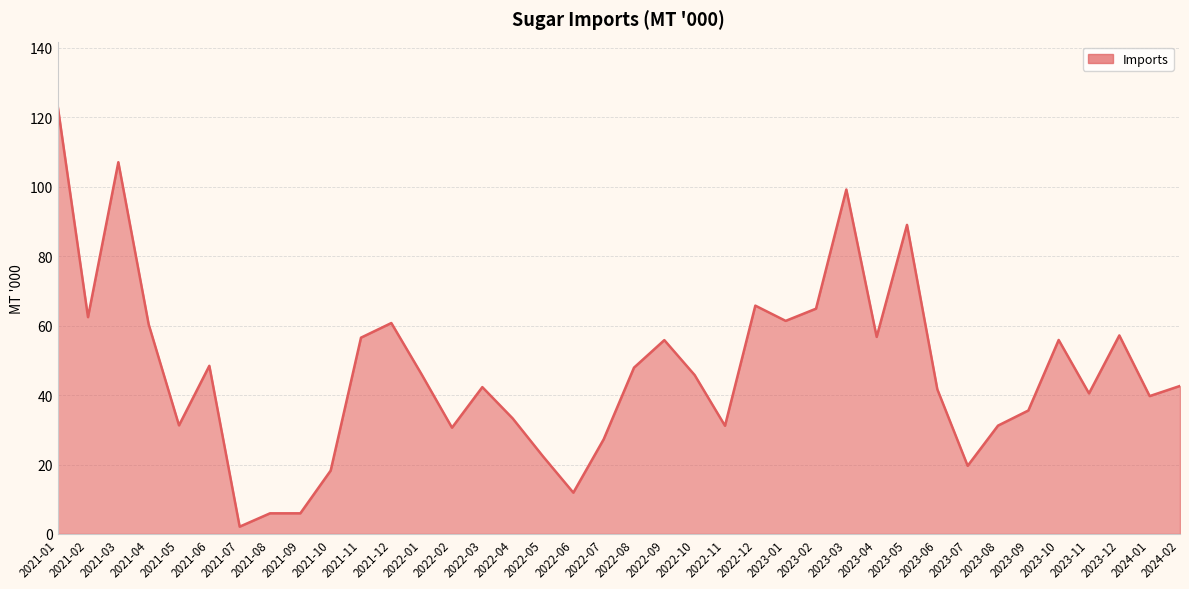

At which category does the chart reach its peak across all series?

2021-01